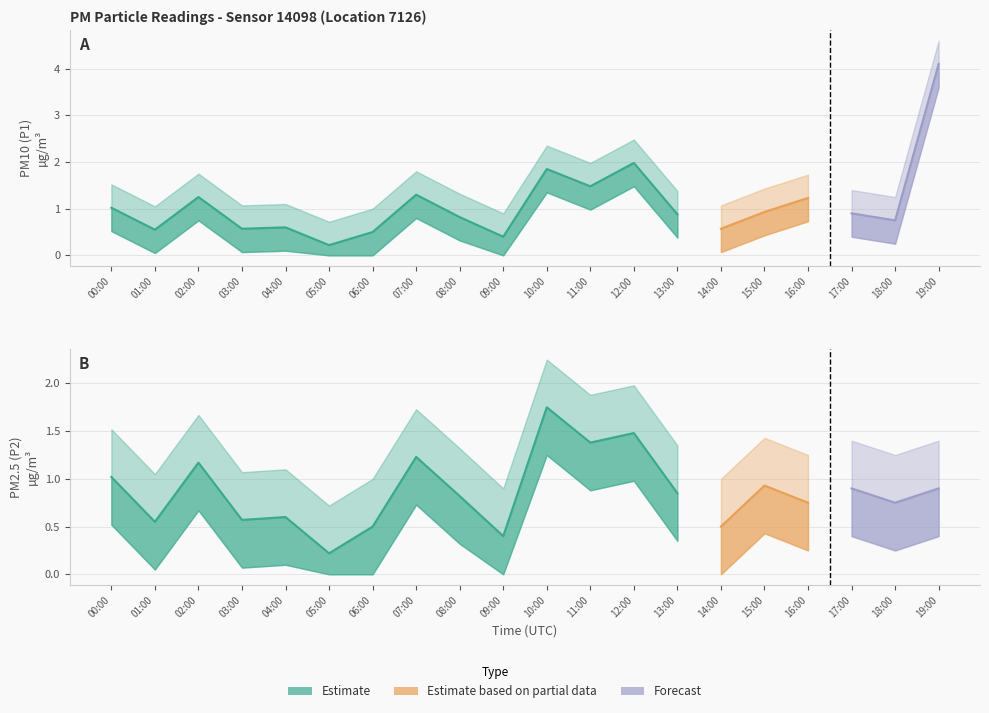

What is the total value across all series at 14:00?

1.1